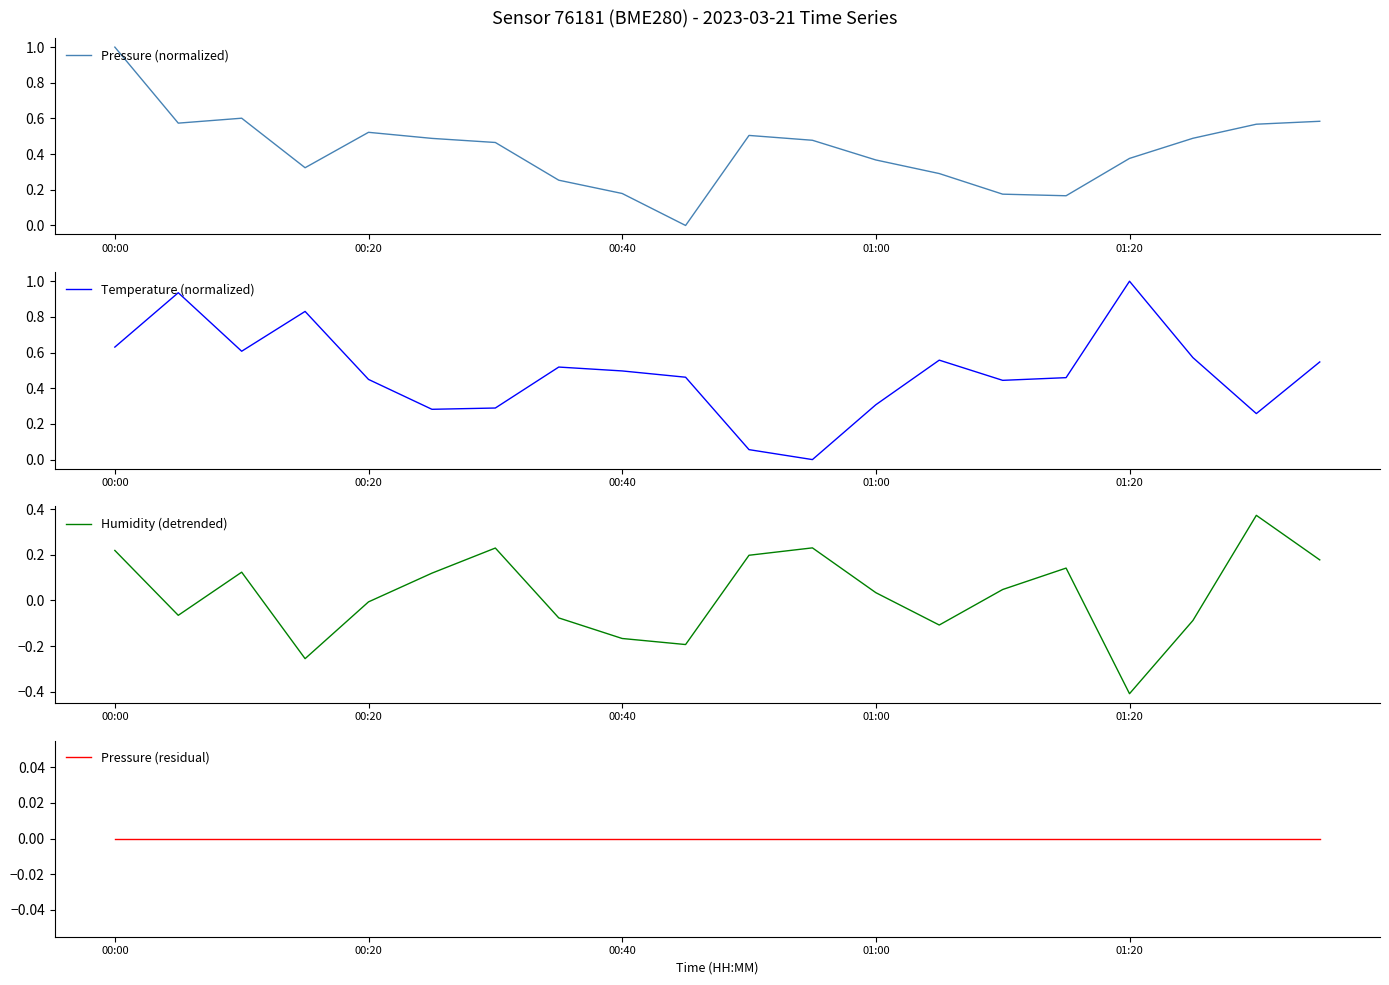

True or false: Pressure (residual) and Pressure (normalized) cross at least once.

False